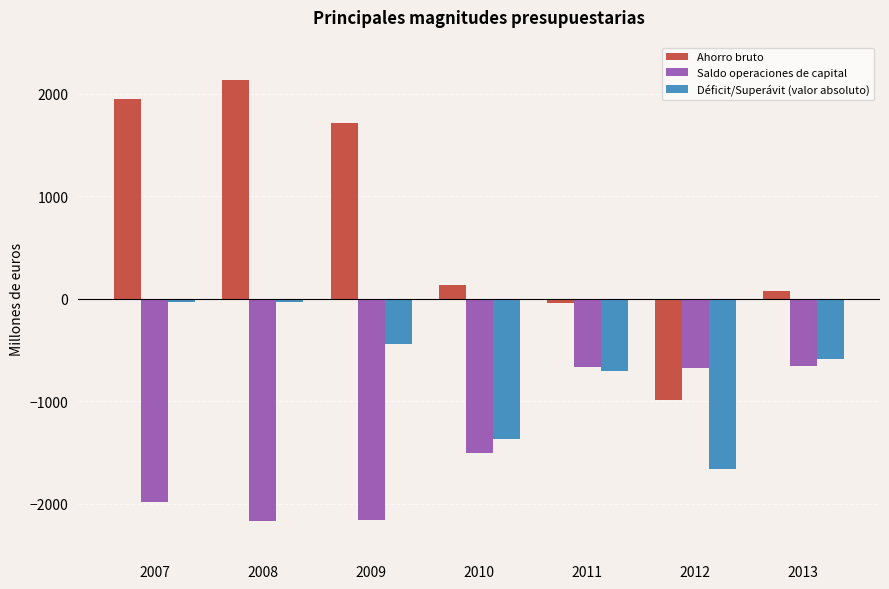

At how many categories does at least one series exceed 104?

4